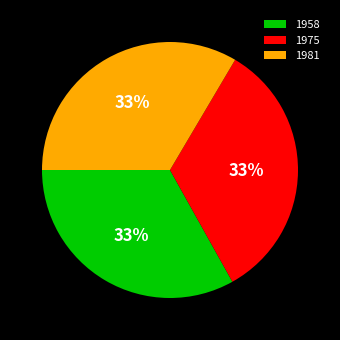

How many segments does this pie chart have?

3